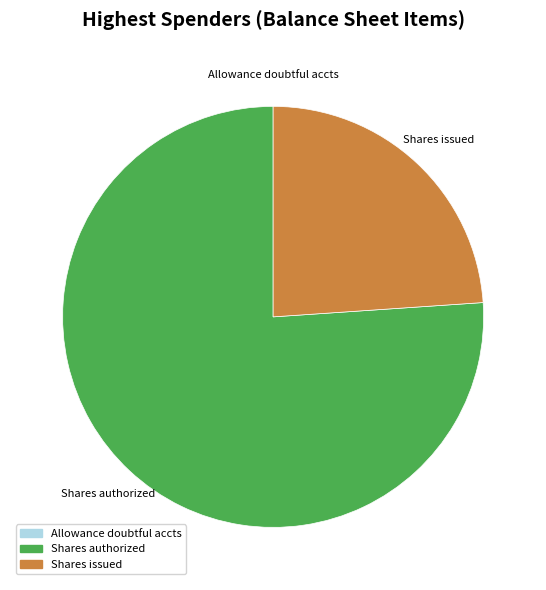

Approximately how many times larger is the value at Shares authorized compared to Shares issued?

3.2